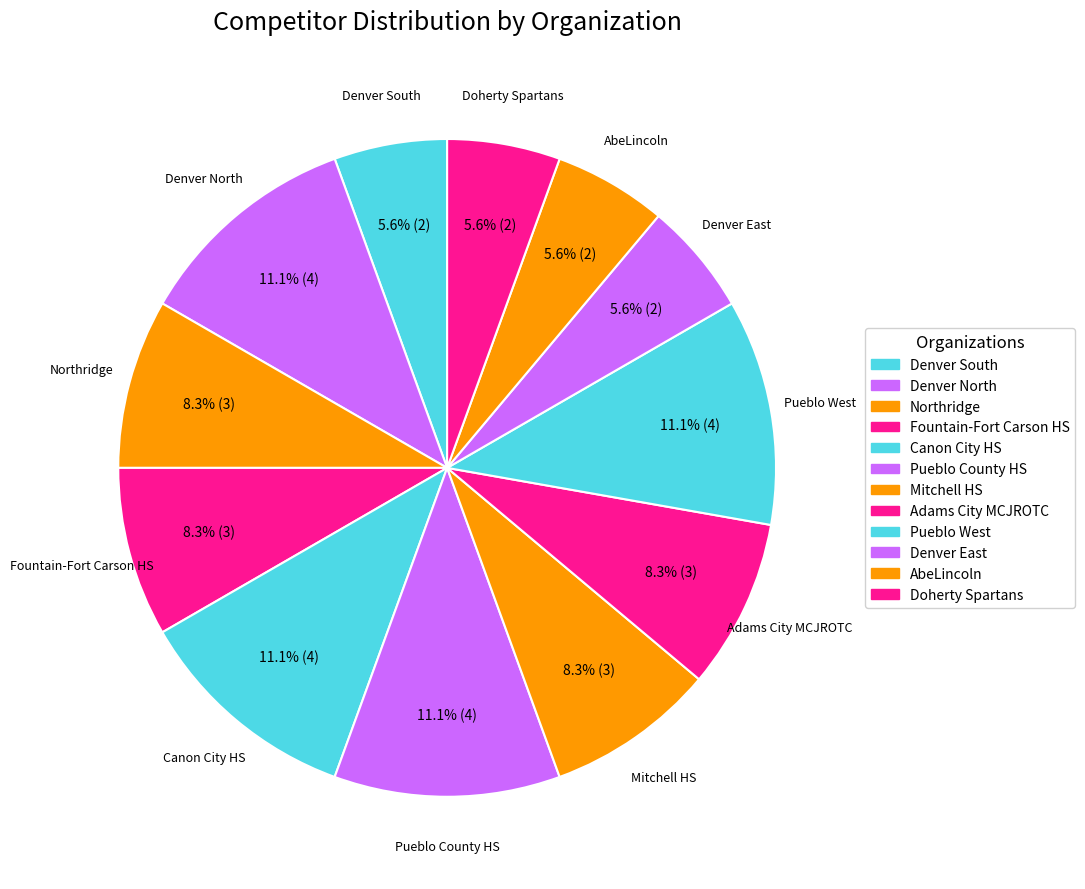

How many segments does this pie chart have?

12